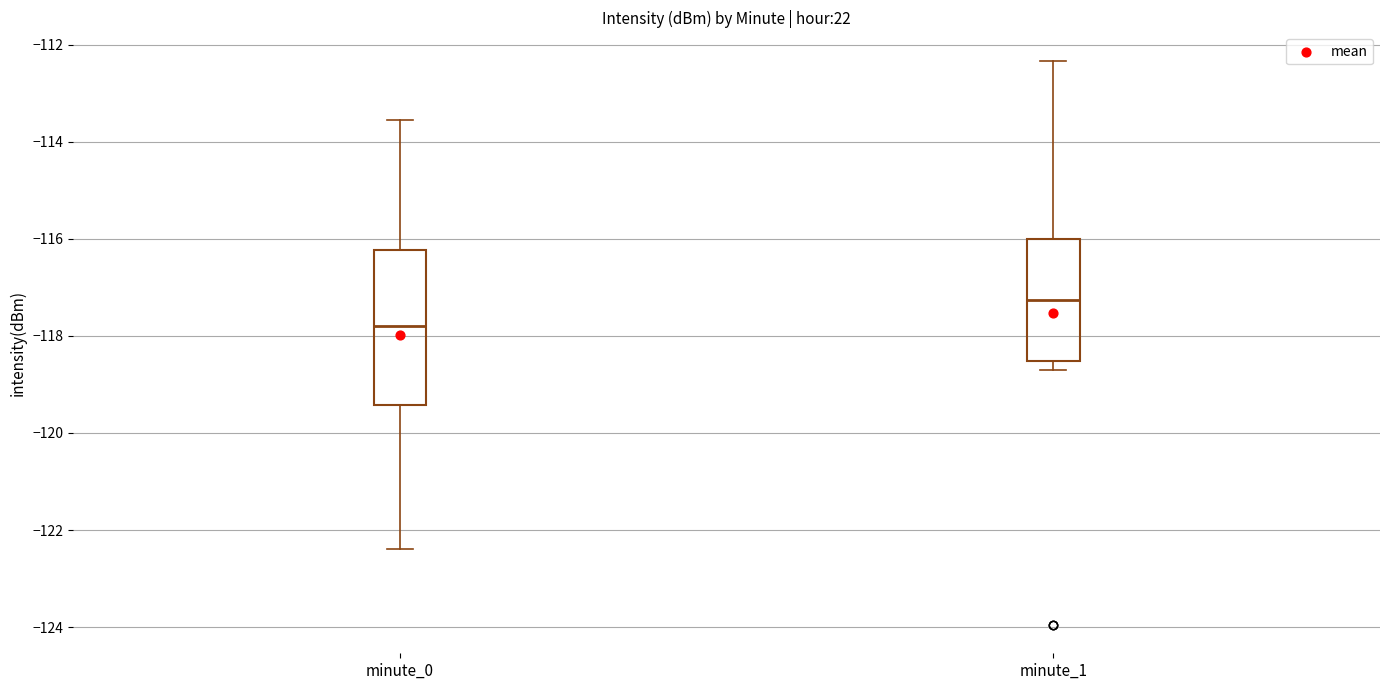

Comparing the boxes themselves (not the whiskers), which one is the tallest?

minute_0